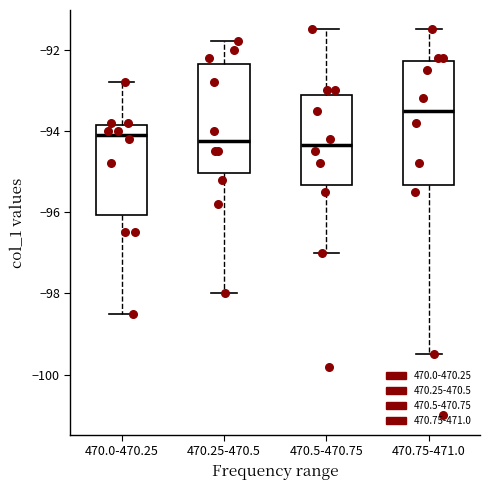

Reading left to right, read every box against the y-axis: the position of its median line, the range the box covers, and the ends of its whiskers. The values are not printed on the chart, so give them approximately, as read against the axis.

470.0-470.25: median -94.0, box -96.0 to -93.8, whiskers -98.4 to -92.8
470.25-470.5: median -94.2, box -95.0 to -92.4, whiskers -98.0 to -91.8
470.5-470.75: median -94.4, box -95.4 to -93.2, whiskers -97.0 to -91.4
470.75-471.0: median -93.4, box -95.4 to -92.2, whiskers -99.4 to -91.4